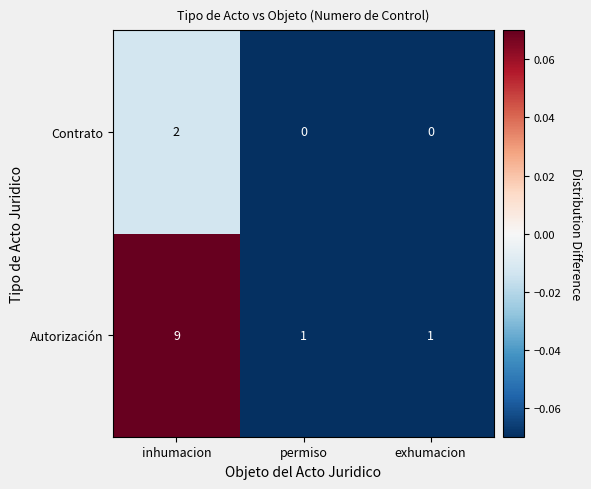

The value of Contrato at inhumacion is 2. True or false?

True